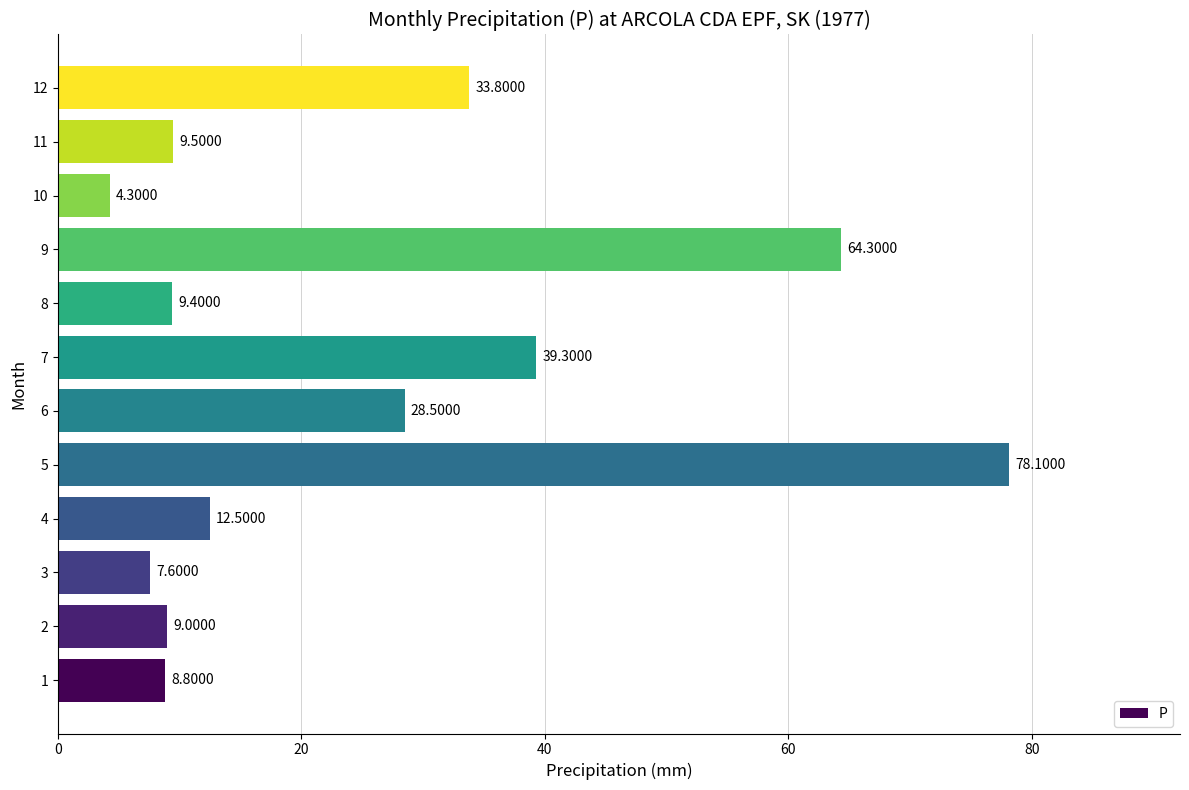

What is the sum of the values at 9 and 1?

73.1